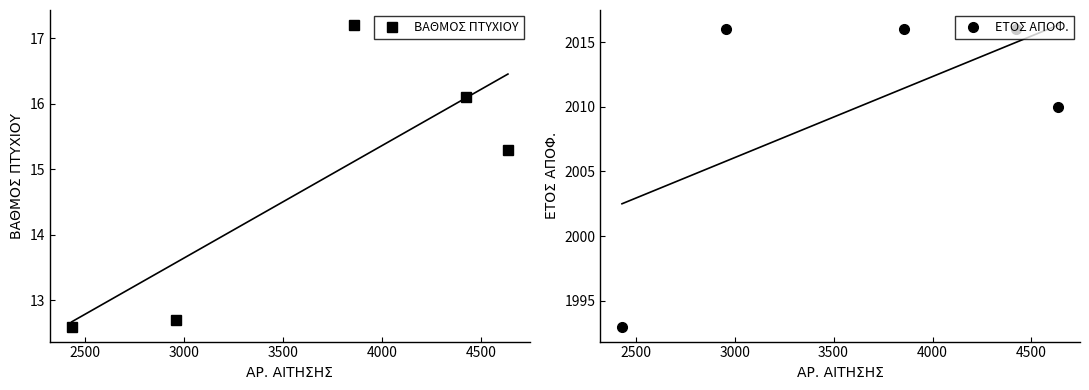

Which series has the largest total across all categories?

ΕΤΟΣ ΑΠΟΦ.